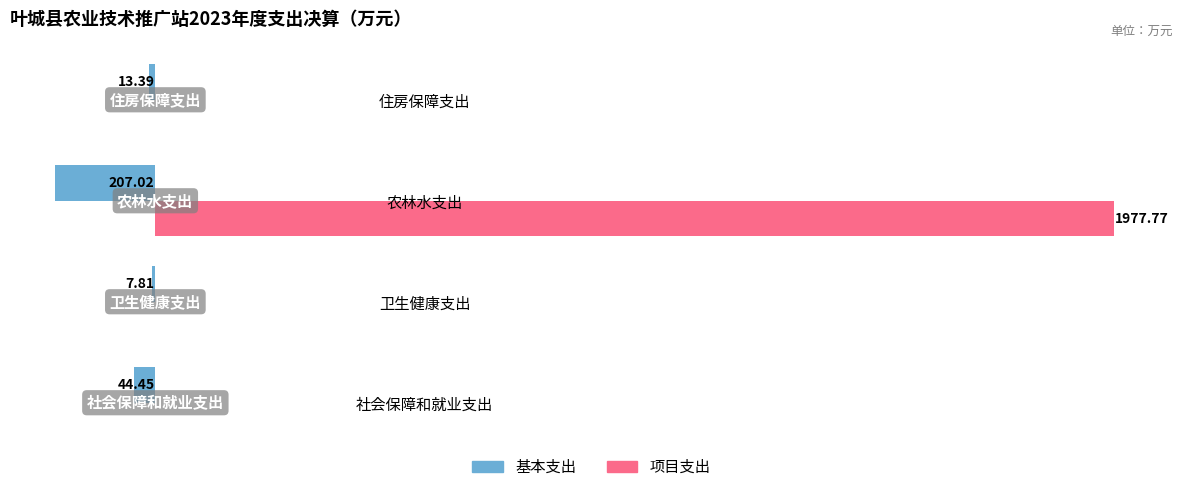

What is the sum of all 基本支出 values?

-272.7